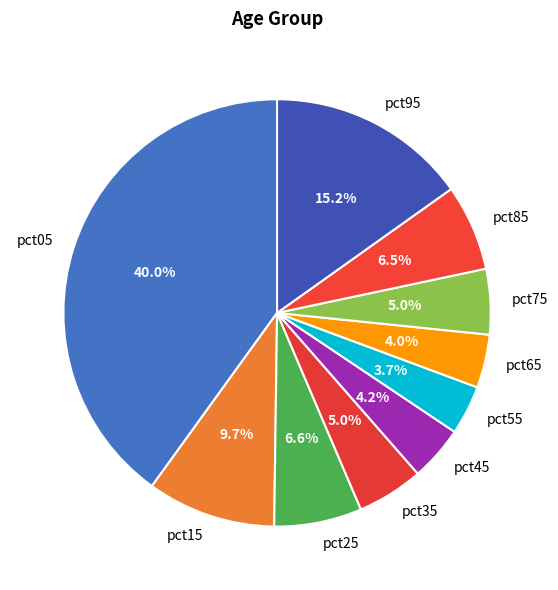

Is the sum of pct65 and pct25 greater than half?

No